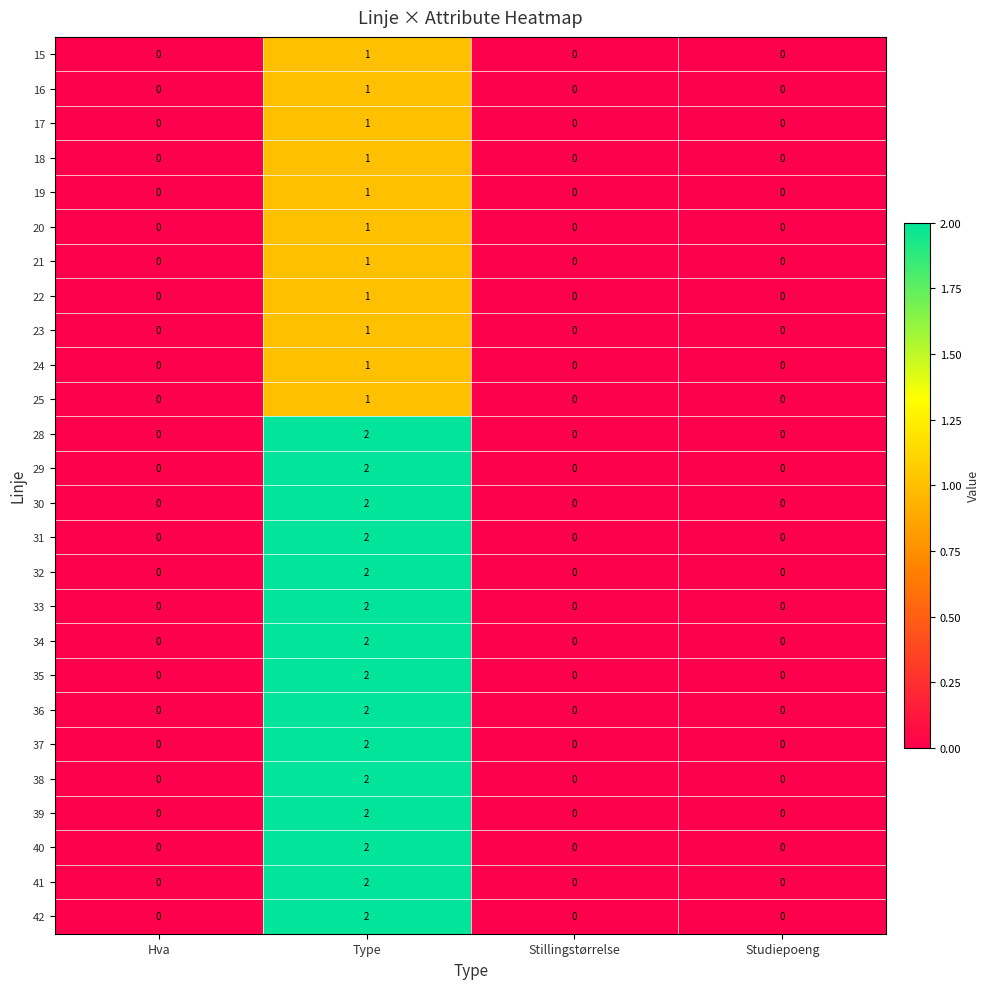

How many categories are shown in the chart?

4